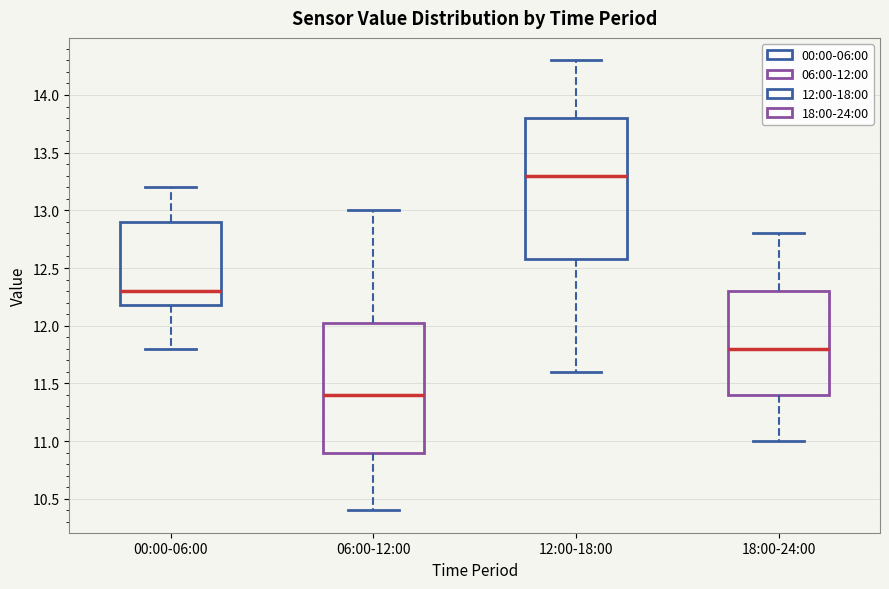

Reading left to right, transcribe this box plot: for each box, give where its median line is, the range the box spans, and where its two whiskers end, as read against the y-axis. The values are not printed on the chart, so give them approximately, as read against the axis.

00:00-06:00: median 12.30, box 12.20 to 12.90, whiskers 11.80 to 13.20
06:00-12:00: median 11.40, box 10.90 to 12.05, whiskers 10.40 to 13.00
12:00-18:00: median 13.30, box 12.60 to 13.80, whiskers 11.60 to 14.30
18:00-24:00: median 11.80, box 11.40 to 12.30, whiskers 11.00 to 12.80